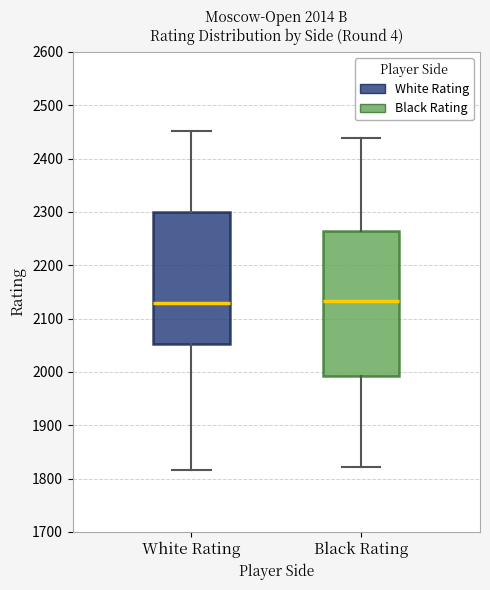

Reading left to right, transcribe this box plot: for each box, give where its median line is, the range the box spans, and where its two whiskers end, as read against the y-axis. The values are not printed on the chart, so give them approximately, as read against the axis.

White Rating: median 2130, box 2050 to 2300, whiskers 1820 to 2450
Black Rating: median 2130, box 1990 to 2260, whiskers 1820 to 2440